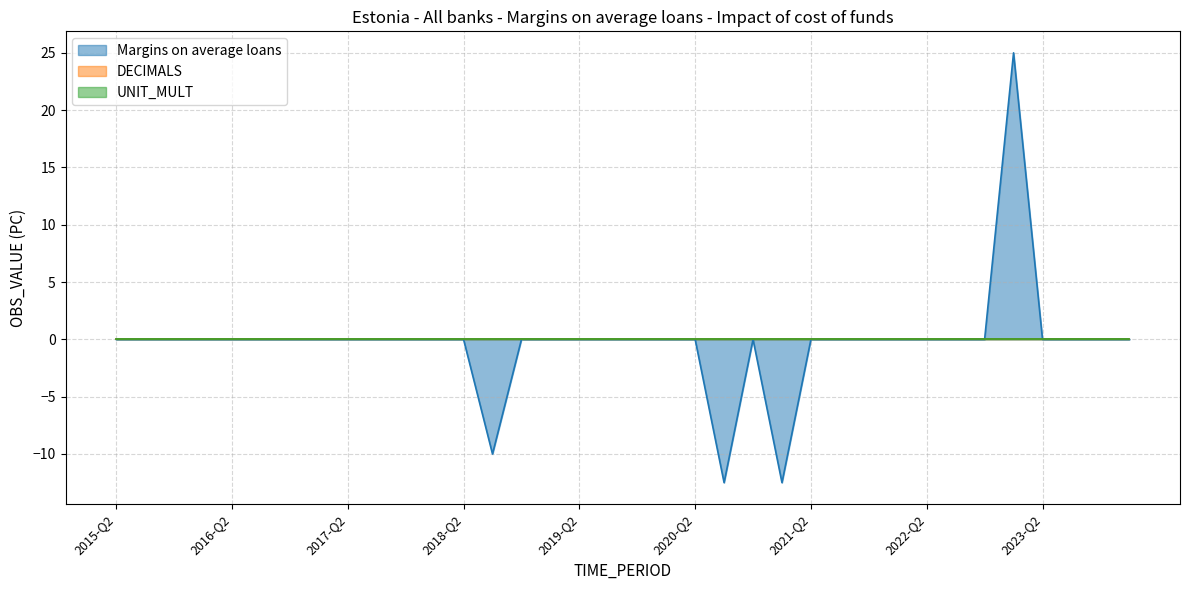

True or false: UNIT_MULT and Margins on average loans intersect in this chart.

False